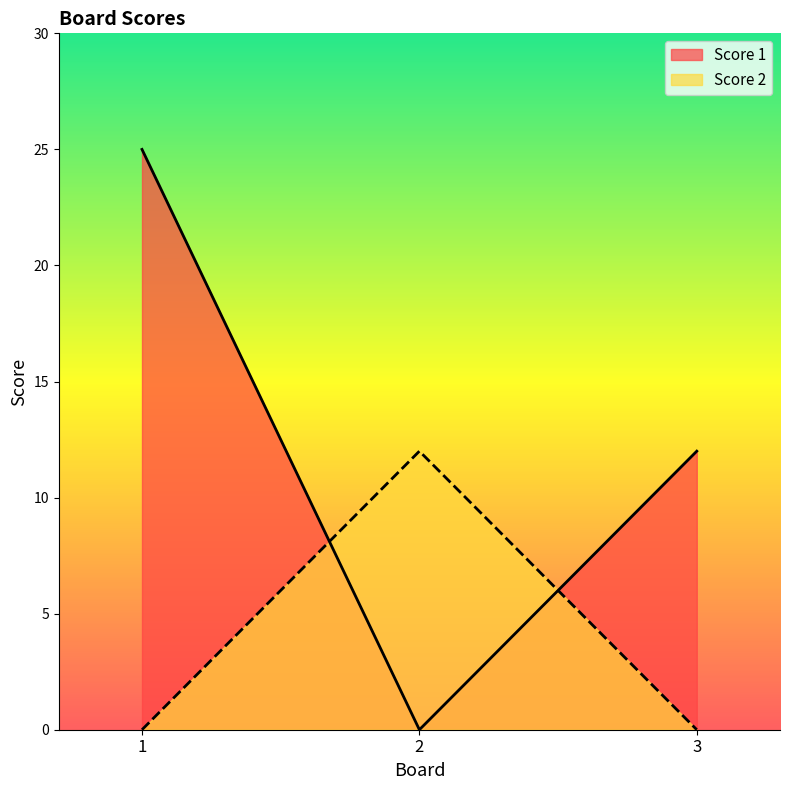

The value of Score 1 at 1 is 12. True or false?

False